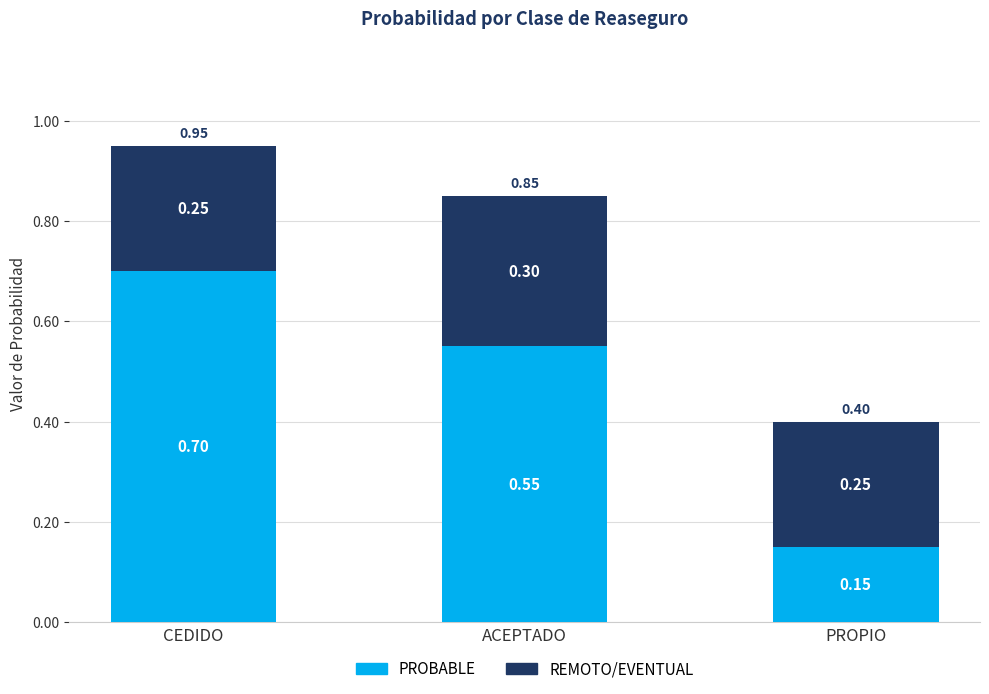

What are all the series names shown in the legend?

PROBABLE, REMOTO/EVENTUAL